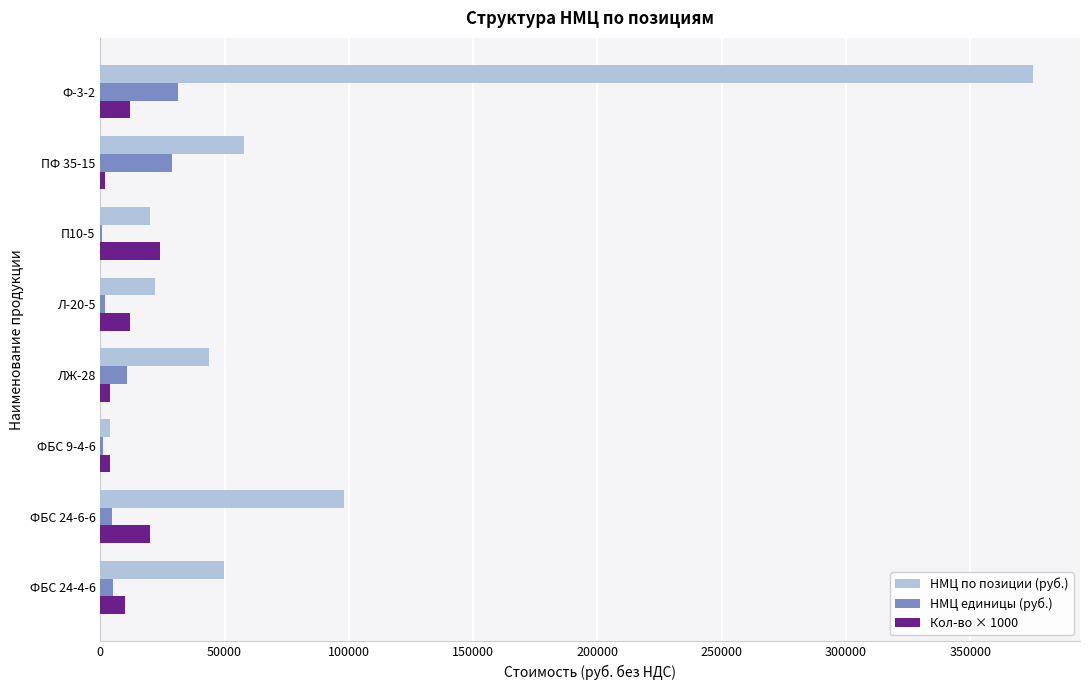

At which label is НМЦ по позиции (руб.) closest to 189754?

ФБС 24-6-6